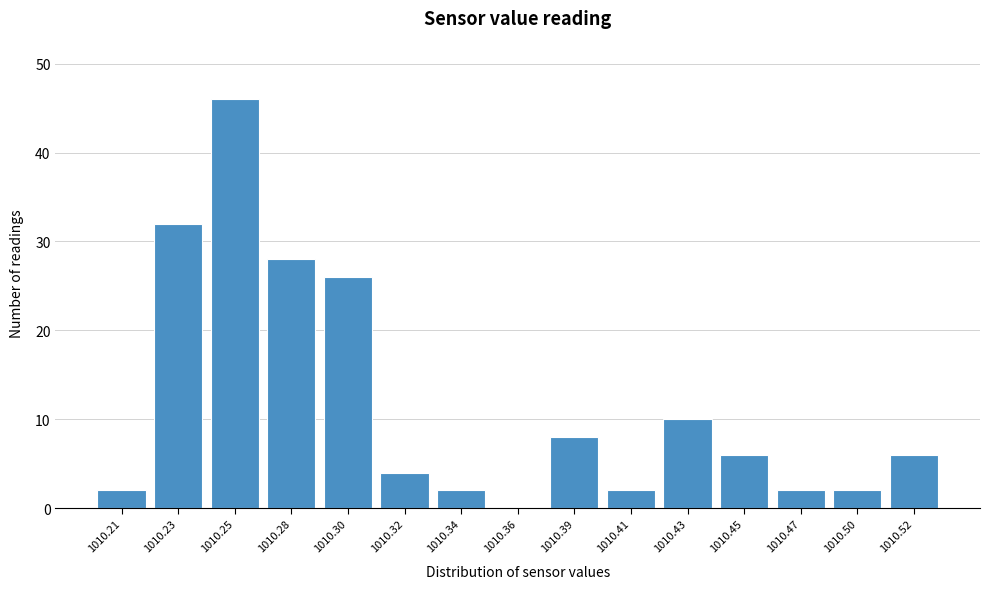

Reading left to right, extract all data points from this chart.

1010.21=2	1010.23=32	1010.25=46	1010.28=28	1010.30=26	1010.32=4	1010.34=2	1010.36=0	1010.39=8	1010.41=2	1010.43=10	1010.45=6	1010.47=2	1010.50=2	1010.52=6